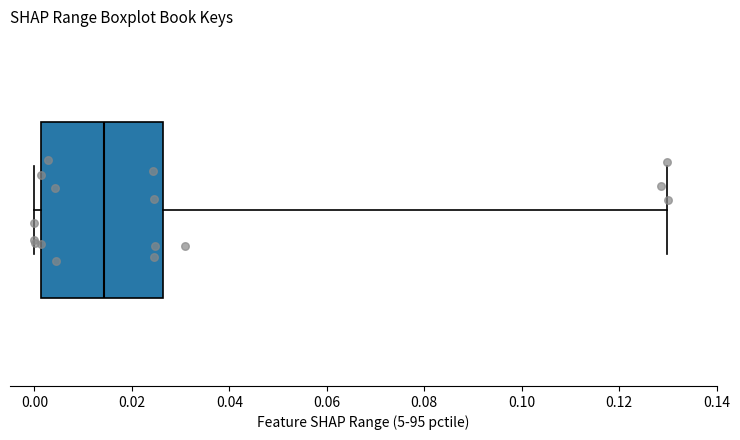

Transcribe this box plot: give where the median line is, the range the box spans, and where the two whiskers end, as read against the x-axis. The values are not printed on the chart, so give them approximately, as read against the axis.

median 0.014, box 0.002 to 0.026, whiskers 0.000 to 0.130